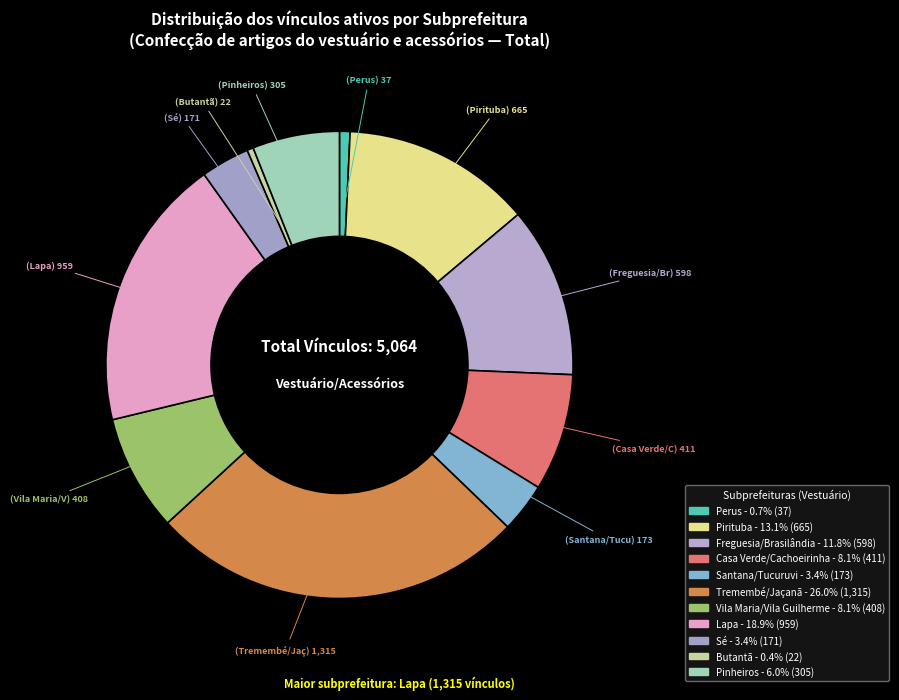

Is there any slice that represents more than half of the pie?

No